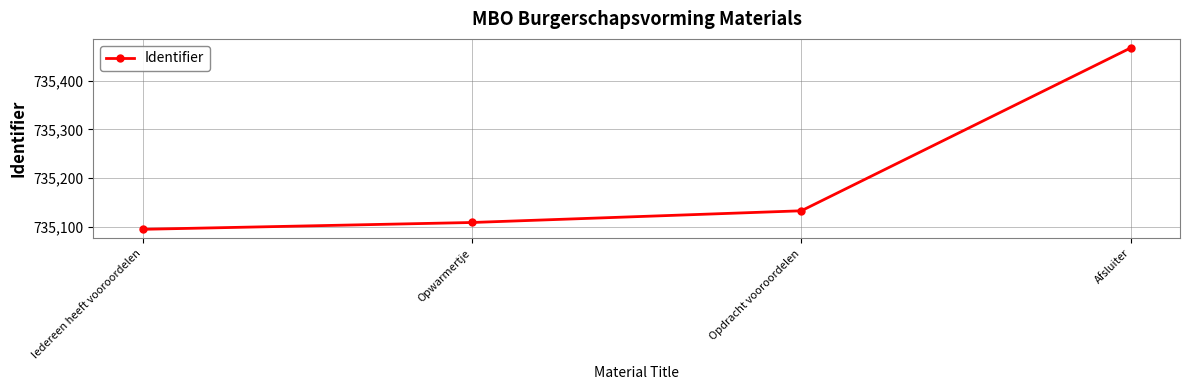

Where is the data nearest to the value 735281?

Opdracht vooroordelen